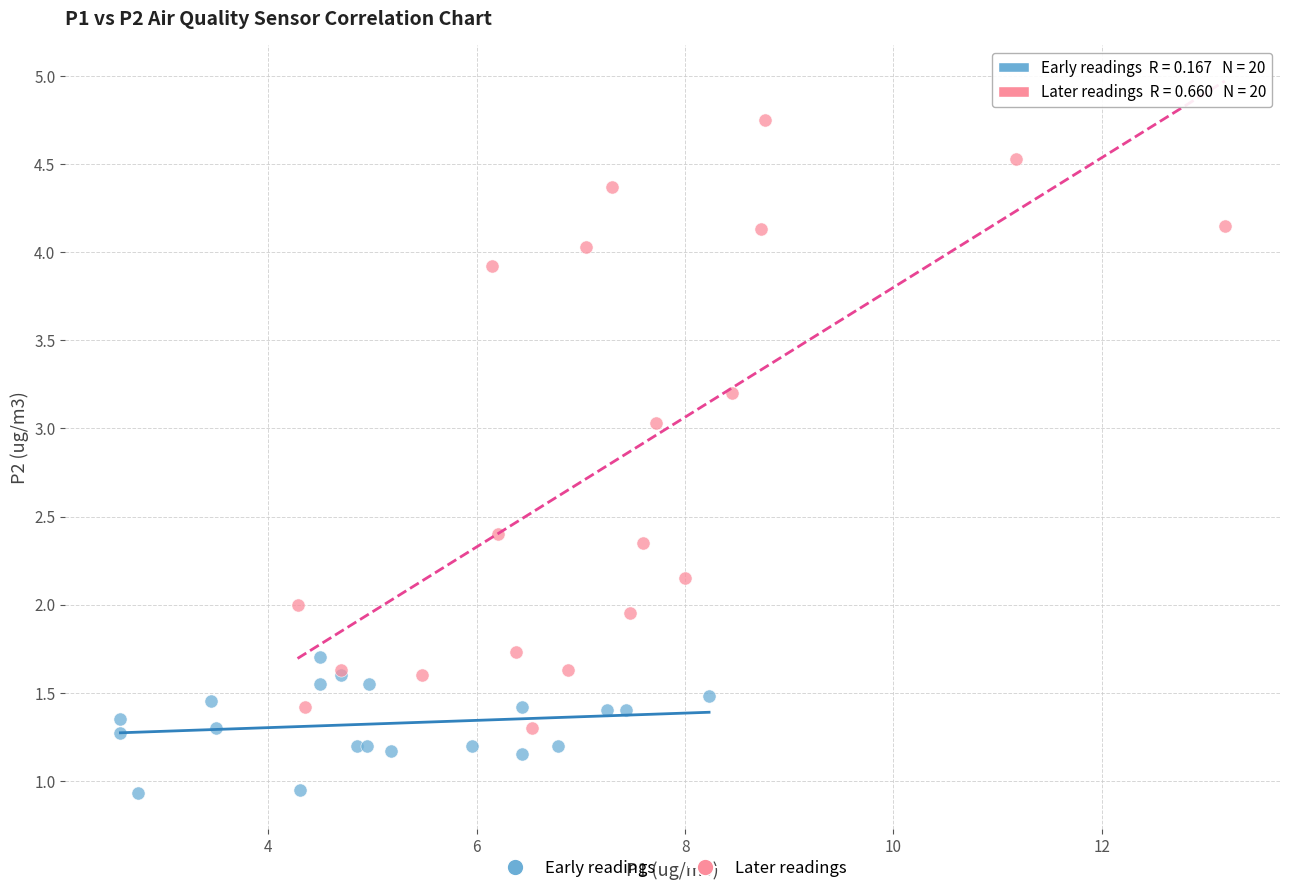

Which series reaches the maximum Y coordinate?

Later readings